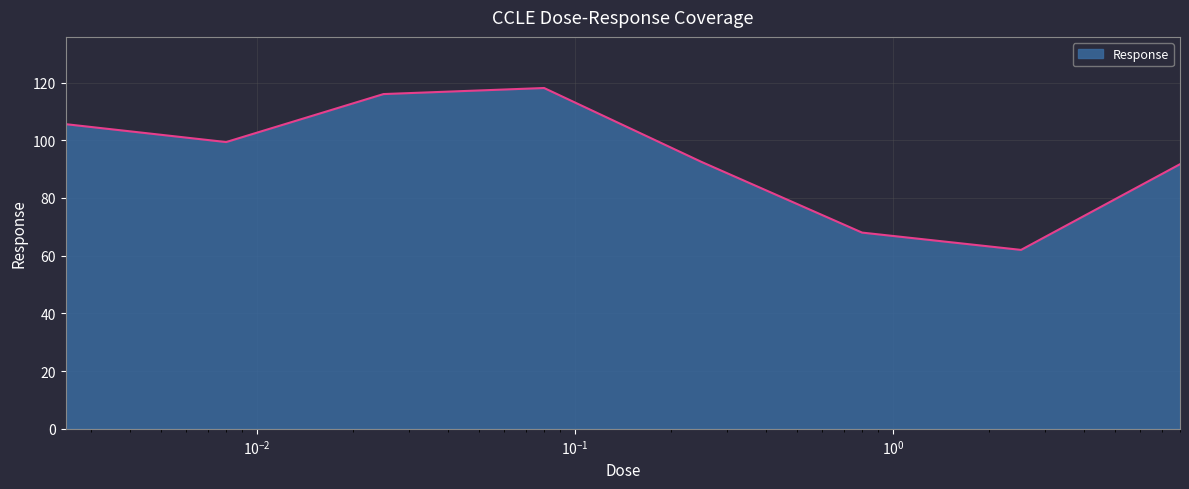

Count the number of categories in the chart.

8